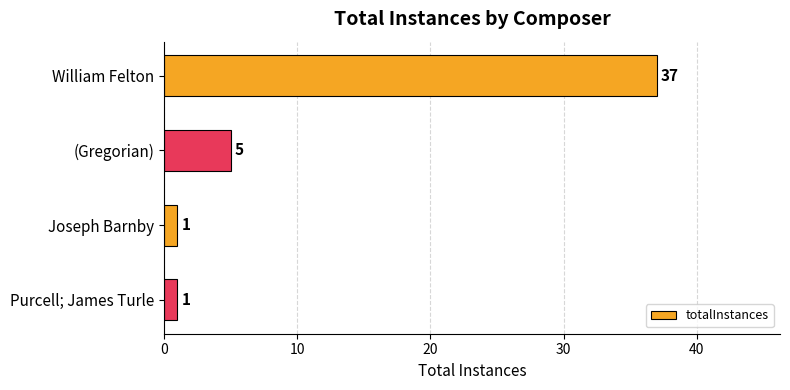

What is the ratio of the value at (Gregorian) to the value at Joseph Barnby?

5.0